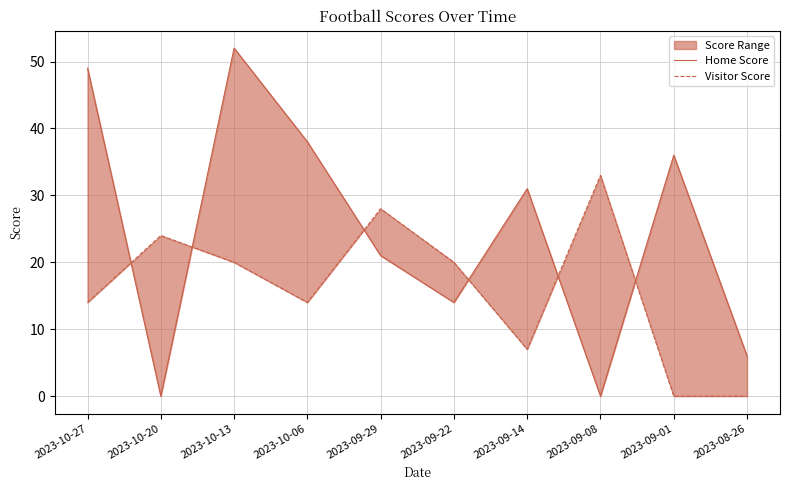

At which label is Visitor Score closest to 16?

2023-10-27